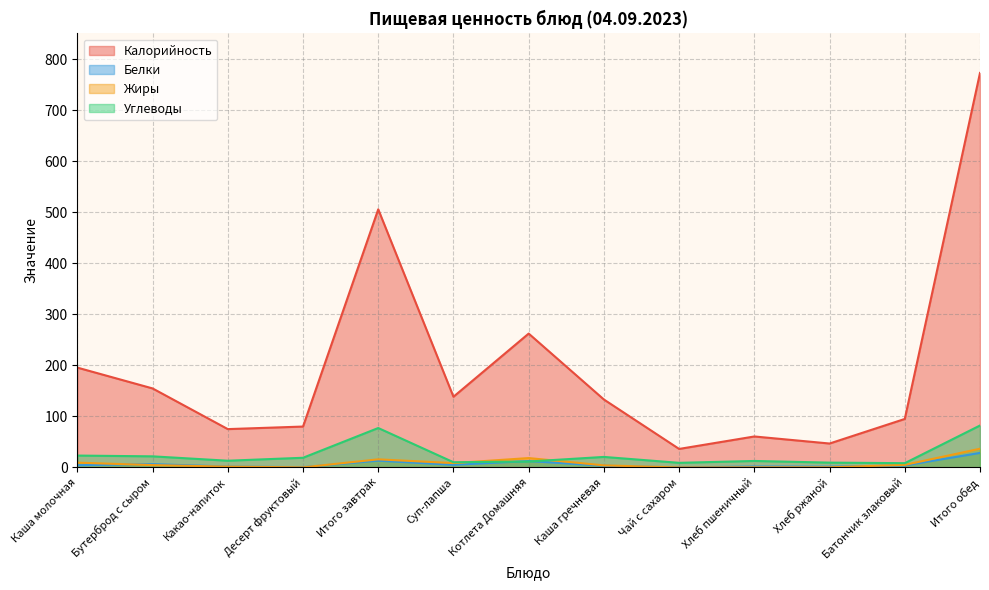

What position from the left is Десерт фруктовый?

4